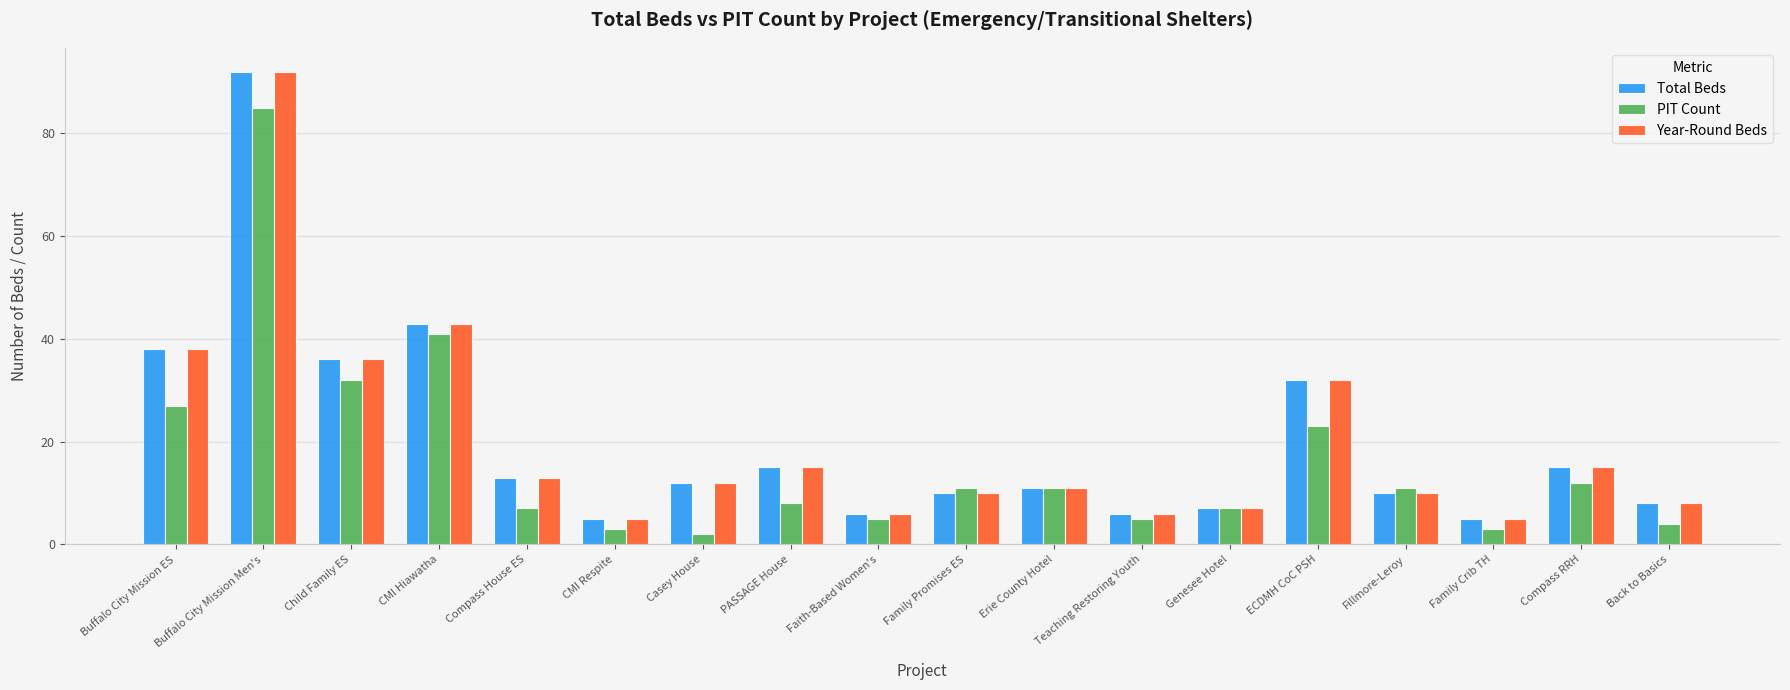

What is the value of the Total Beds bar at the 5th from the left?

13